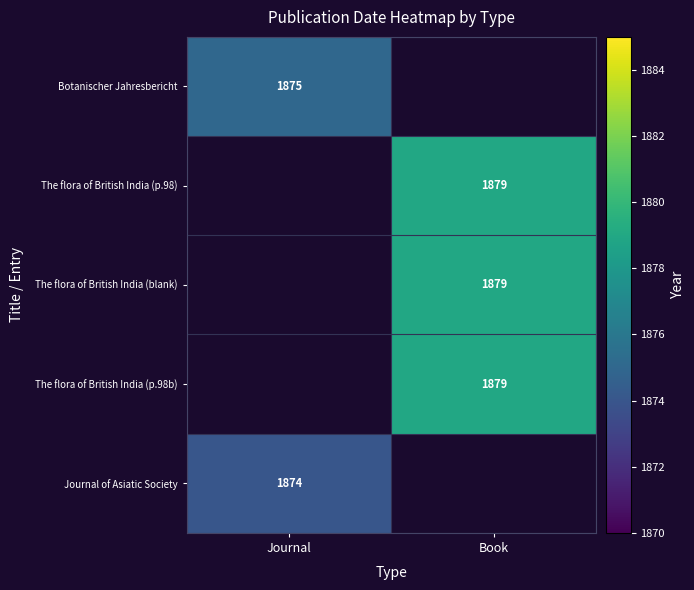

Is it true that The flora of British India (blank) equals 1879 at Book?

True